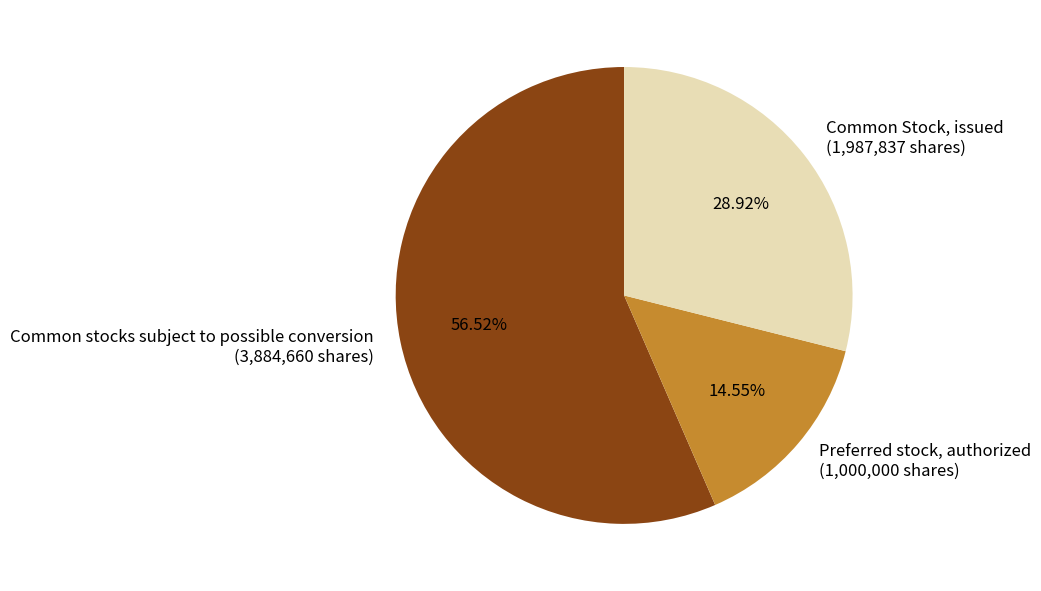

Which has a higher value, Common Stock, issued or Common stocks subject to possible conversion?

Common stocks subject to possible conversion